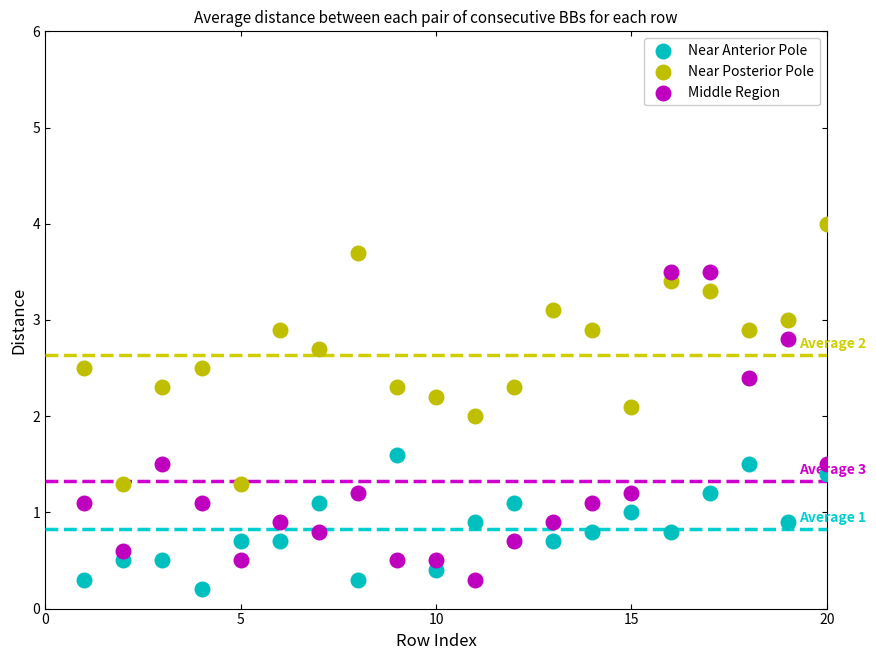

Which series has the widest spread of Y values?

Middle Region